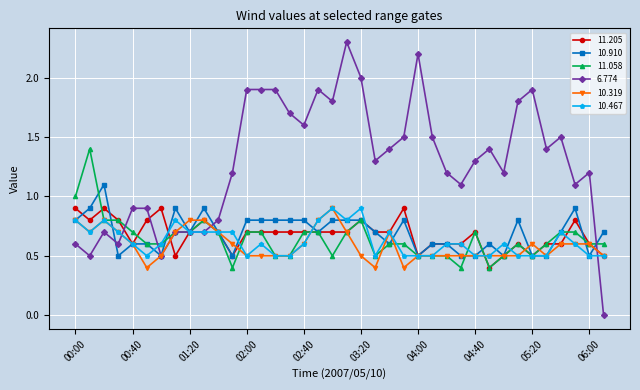

What are all the series names shown in the legend?

11.205, 10.910, 11.058, 6.774, 10.319, 10.467